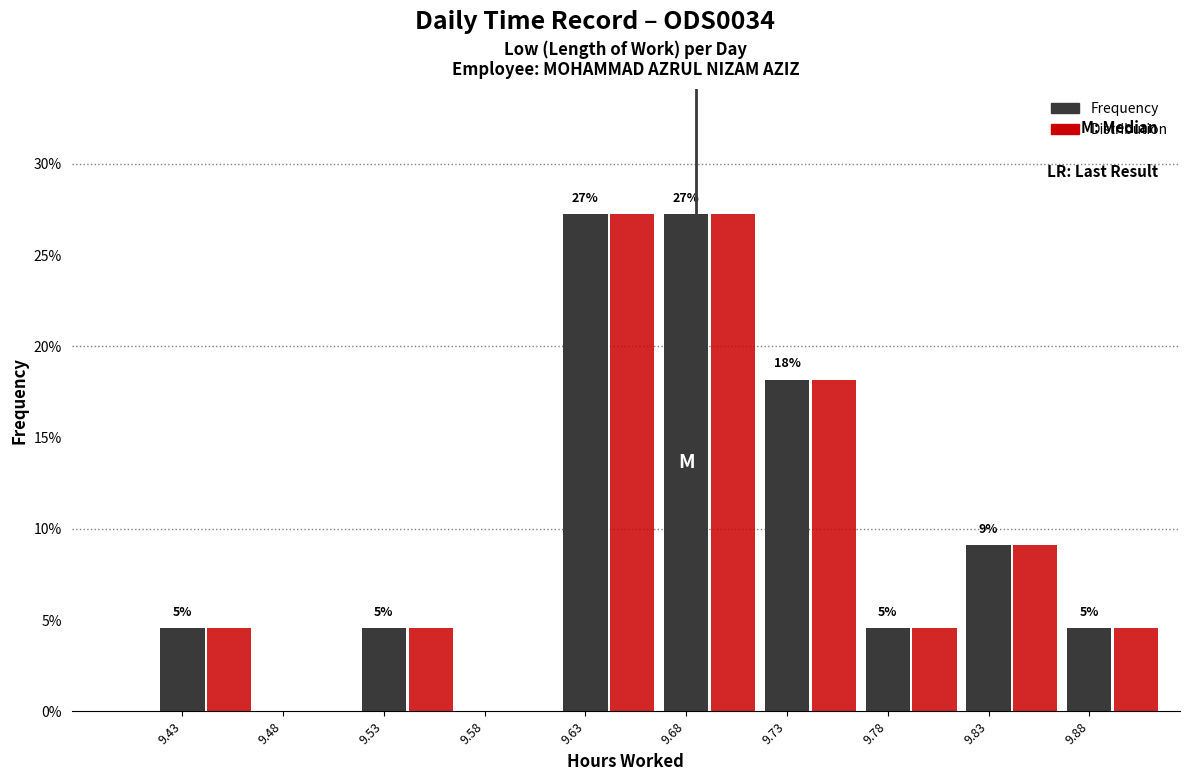

What is the total value across all series at 9.43?

9.1